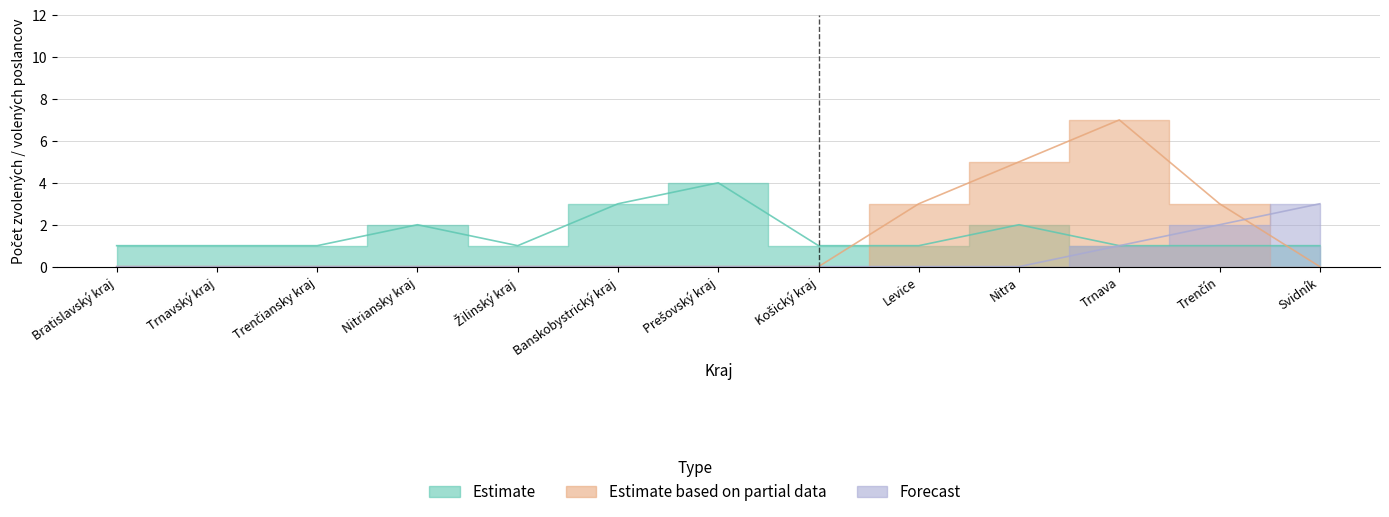

How many Forecast values are between 0 and 1?

11